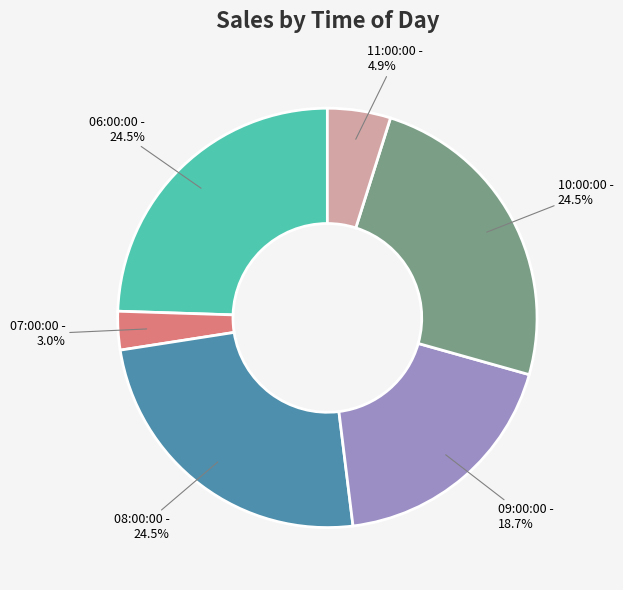

How many slices are in this pie chart?

6